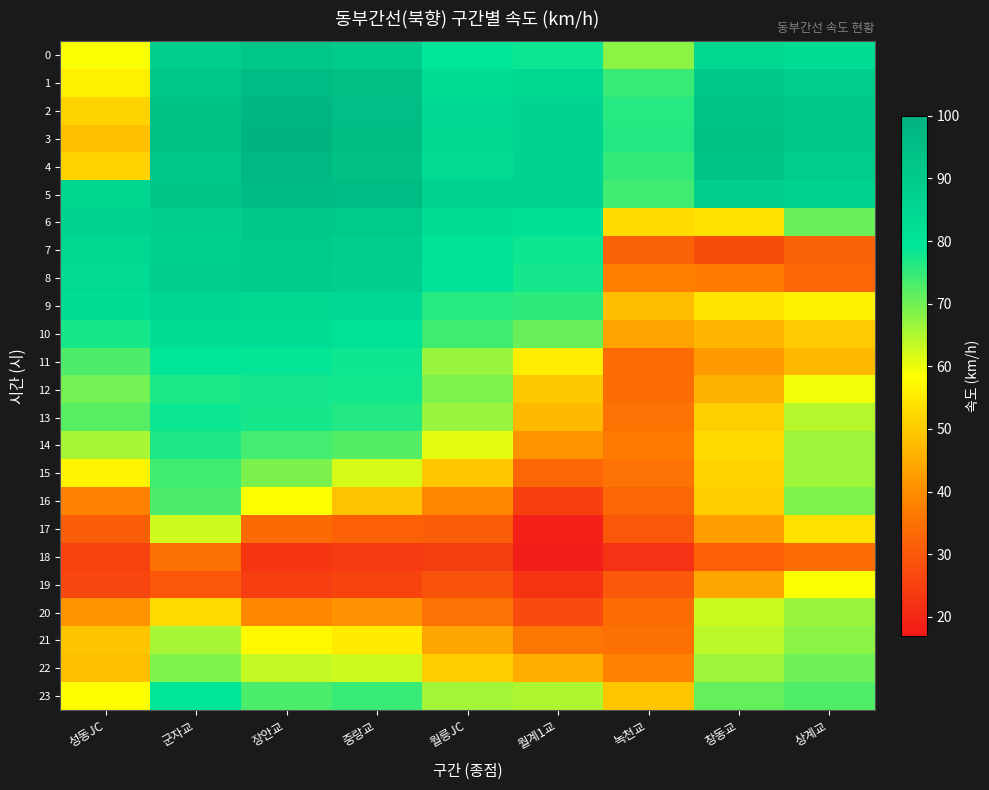

Reading left to right, what are all the values shown in this chart?

0: 성동JC=58.9	군자교=88.3	장안교=91.5	중랑교=89.7	월릉JC=79.4	월계1교=78.4	녹천교=67.8	창동교=84.6	상계교=82.6
1: 성동JC=56.1	군자교=92.0	장안교=96.0	중랑교=94.0	월릉JC=83.1	월계1교=84.3	녹천교=74.7	창동교=91.1	상계교=88.6
2: 성동JC=51.5	군자교=93.4	장안교=98.2	중랑교=95.2	월릉JC=84.0	월계1교=86.5	녹천교=76.1	창동교=93.2	상계교=90.9
3: 성동JC=48.4	군자교=93.3	장안교=98.9	중랑교=95.5	월릉JC=84.1	월계1교=87.0	녹천교=76.4	창동교=93.3	상계교=91.2
4: 성동JC=51.3	군자교=91.9	장안교=97.3	중랑교=94.0	월릉JC=83.6	월계1교=87.1	녹천교=75.2	창동교=92.7	상계교=89.5
5: 성동JC=85.8	군자교=92.1	장안교=96.8	중랑교=96.1	월릉JC=86.4	월계1교=86.9	녹천교=73.9	창동교=88.2	상계교=86.8
6: 성동JC=86.8	군자교=88.2	장안교=91.3	중랑교=90.2	월릉JC=82.7	월계1교=81.3	녹천교=52.7	창동교=53.9	상계교=70.6
7: 성동JC=84.6	군자교=87.7	장안교=90.2	중랑교=88.6	월릉JC=80.6	월계1교=78.2	녹천교=31.8	창동교=27.5	상계교=31.7
8: 성동JC=83.8	군자교=88.2	장안교=89.7	중랑교=88.1	월릉JC=80.3	월계1교=77.6	녹천교=38.0	창동교=37.2	상계교=32.8
9: 성동JC=82.3	군자교=85.6	장안교=84.8	중랑교=84.8	월릉JC=76.2	월계1교=75.5	녹천교=47.8	창동교=54.4	상계교=56.2
10: 성동JC=77.5	군자교=82.6	장안교=82.2	중랑교=80.6	월릉JC=74.1	월계1교=70.8	녹천교=43.6	창동교=46.7	상계교=50.1
11: 성동JC=72.9	군자교=79.4	장안교=78.9	중랑교=78.0	월릉JC=66.9	월계1교=55.7	녹천교=33.8	창동교=42.3	상계교=47.5
12: 성동JC=69.7	군자교=77.0	장안교=77.5	중랑교=77.8	월릉JC=69.0	월계1교=49.8	녹천교=34.2	창동교=45.9	상계교=59.6
13: 성동JC=72.0	군자교=78.3	장안교=77.4	중랑교=76.5	월릉JC=66.6	월계1교=47.4	녹천교=35.1	창동교=50.7	상계교=64.5
14: 성동JC=65.7	군자교=76.7	장안교=73.7	중랑교=72.3	월릉JC=60.7	월계1교=41.2	녹천교=36.6	창동교=52.5	상계교=66.5
15: 성동JC=56.8	군자교=73.9	장안교=69.1	중랑교=61.9	월릉JC=49.7	월계1교=32.7	녹천교=35.1	창동교=51.3	상계교=66.3
16: 성동JC=38.2	군자교=72.9	장안교=58.5	중랑교=48.7	월릉JC=38.7	월계1교=24.8	녹천교=33.0	창동교=50.4	상계교=68.8
17: 성동JC=31.1	군자교=62.5	장안교=33.4	중랑교=31.5	월릉JC=31.2	월계1교=18.7	녹천교=29.7	창동교=42.8	상계교=53.7
18: 성동JC=25.2	군자교=34.8	장안교=22.7	중랑교=23.8	월릉JC=24.7	월계1교=18.0	녹천교=22.2	창동교=31.4	상계교=33.9
19: 성동JC=26.3	군자교=29.7	장안교=24.5	중랑교=25.9	월릉JC=28.5	월계1교=22.2	녹천교=30.1	창동교=44.2	상계교=58.9
20: 성동JC=41.2	군자교=52.6	장안교=39.2	중랑교=40.9	월릉JC=35.3	월계1교=27.1	녹천교=33.9	창동교=62.8	상계교=66.7
21: 성동JC=49.0	군자교=65.8	장안교=57.6	중랑교=55.2	월릉JC=44.3	월계1교=35.7	녹천교=35.0	창동교=64.1	상계교=67.9
22: 성동JC=48.0	군자교=68.8	장안교=63.3	중랑교=62.6	월릉JC=50.5	월계1교=45.4	녹천교=38.2	창동교=66.6	상계교=70.2
23: 성동JC=58.5	군자교=79.2	장안교=73.0	중랑교=74.6	월릉JC=66.1	월계1교=65.1	녹천교=49.3	창동교=71.0	상계교=72.7